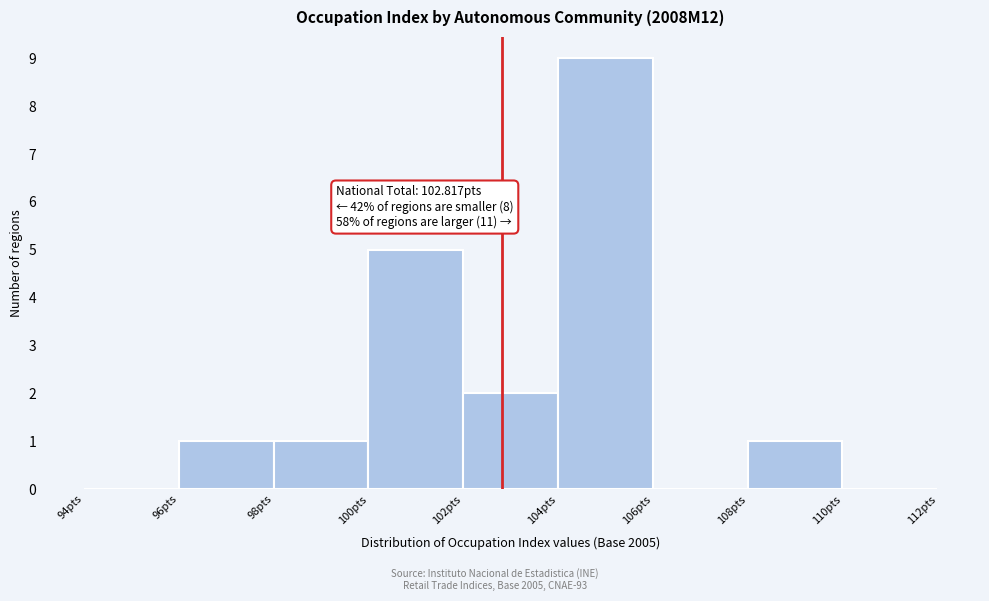

Which range on the x-axis has the tallest bar?

104 to 106